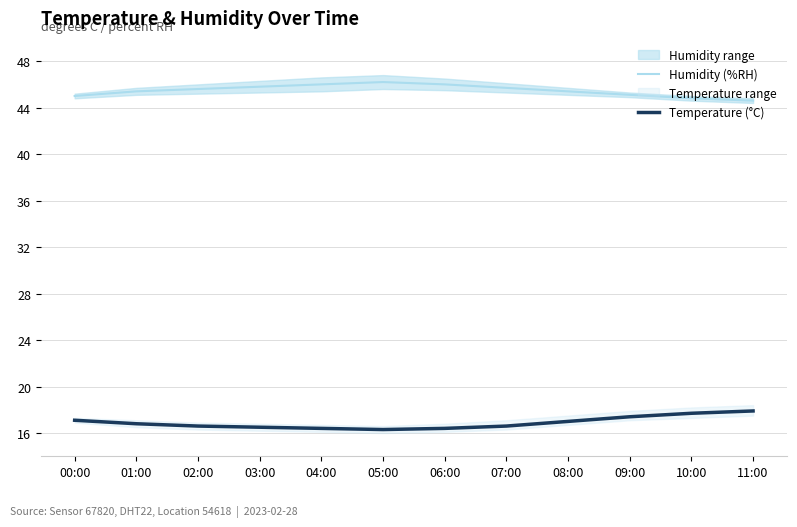

What is the maximum value shown in the chart?

46.2